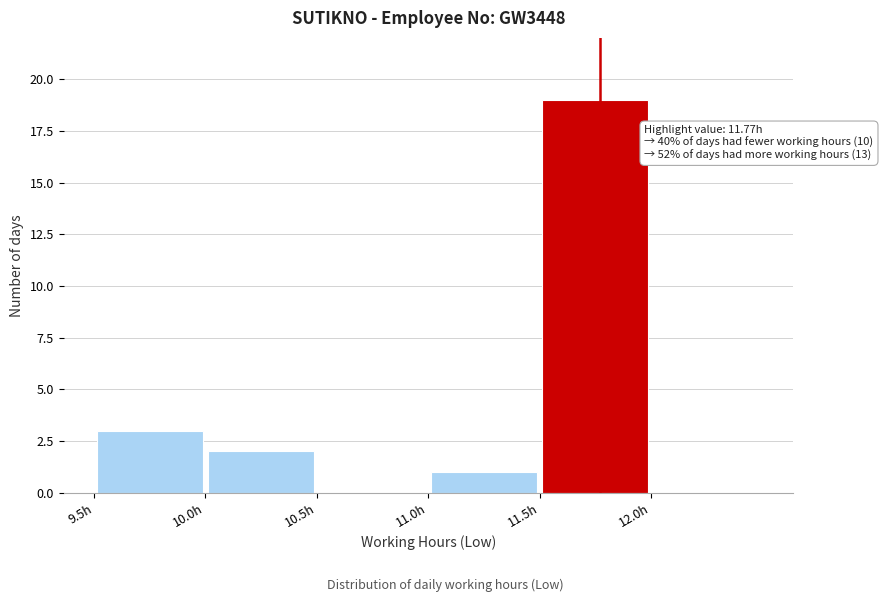

Over which range of the x-axis is the bar tallest?

11.5 to 12.0